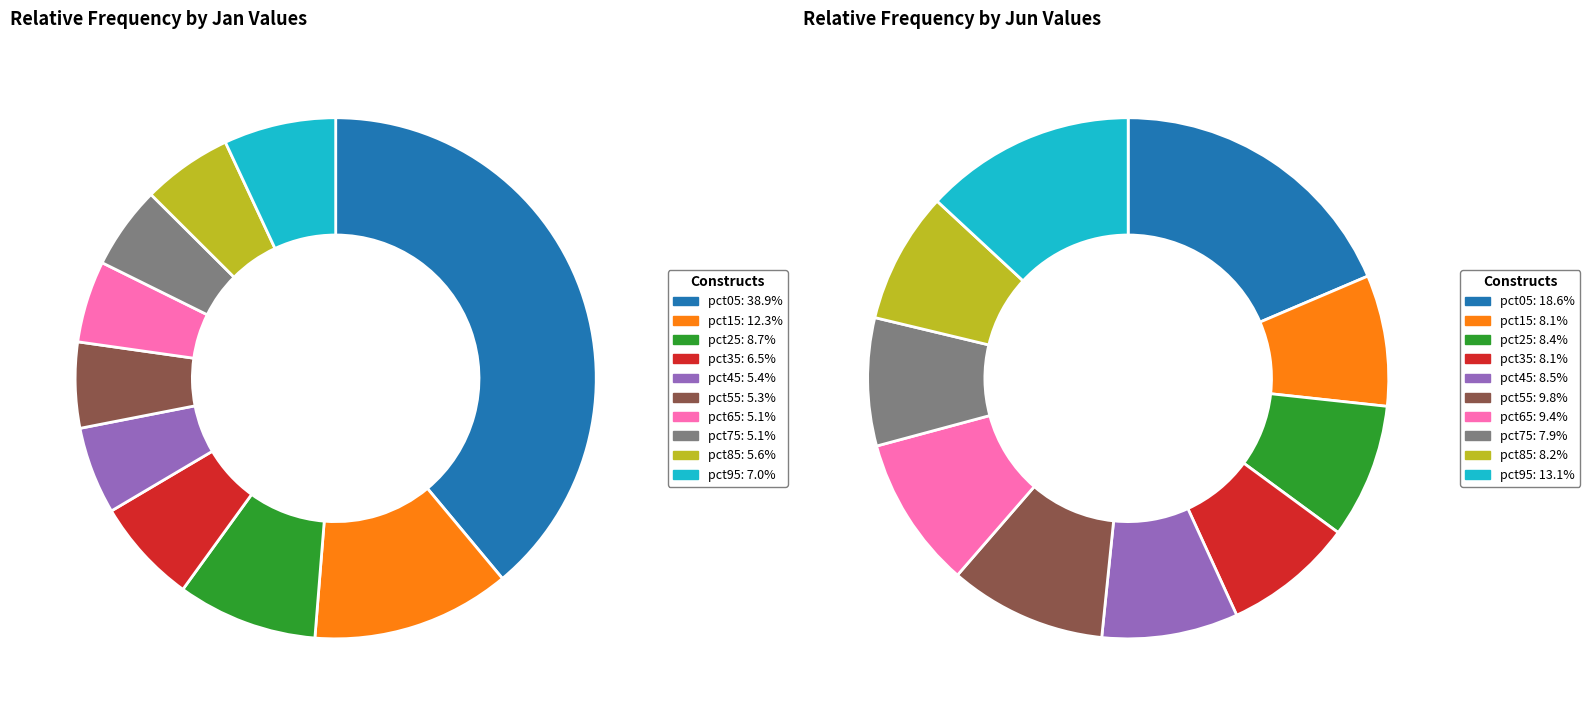

To the nearest percent, what portion does 2 represent?

9%